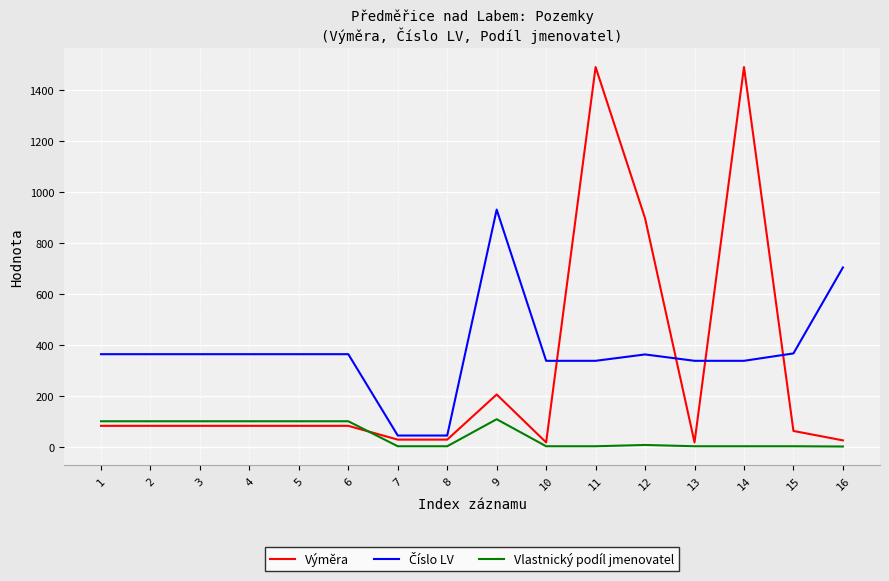

After their last crossing, which series has the higher values: Výměra or Vlastnický podíl jmenovatel?

Výměra